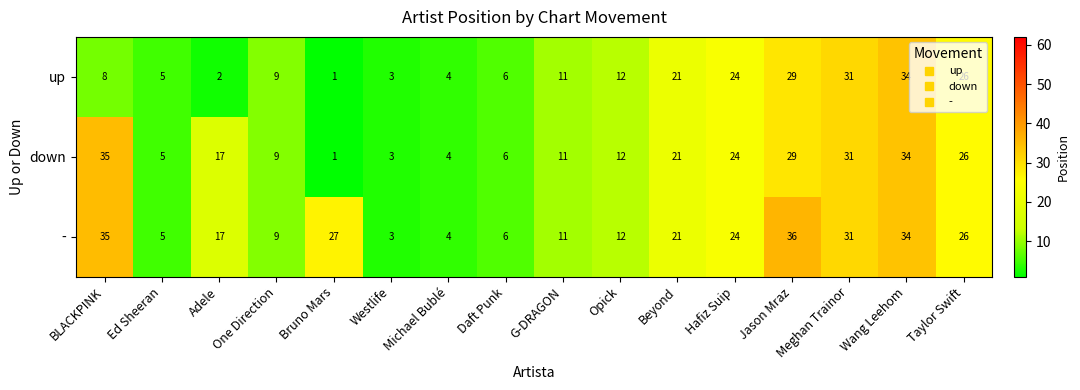

Where does the down series first go above 17?

BLACKPINK